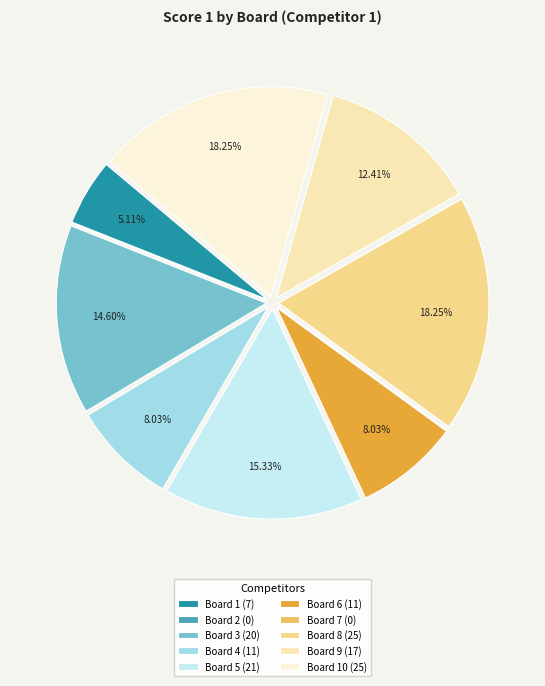

Which has a higher value, Board 9 (17) or Board 6 (11)?

Board 9 (17)